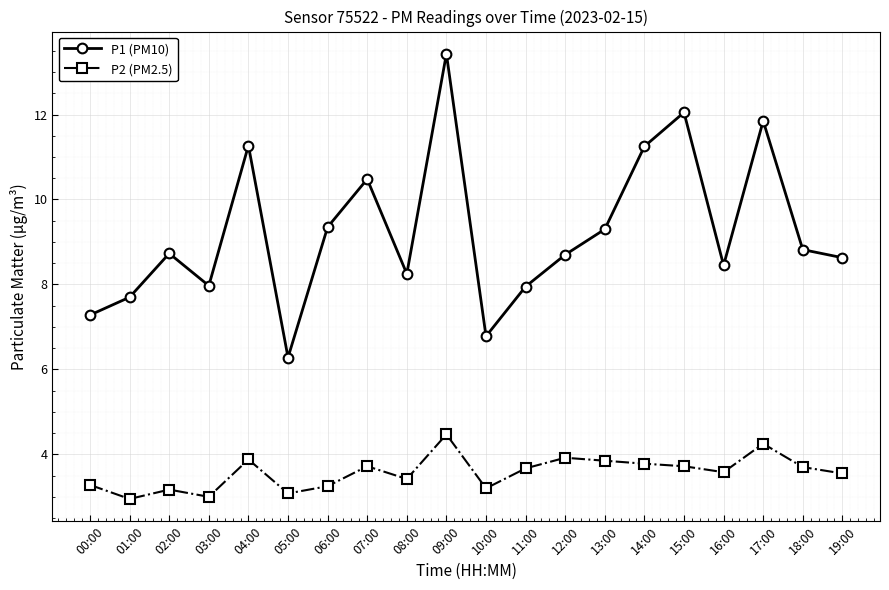

True or false: P1 (PM10) and P2 (PM2.5) intersect in this chart.

False